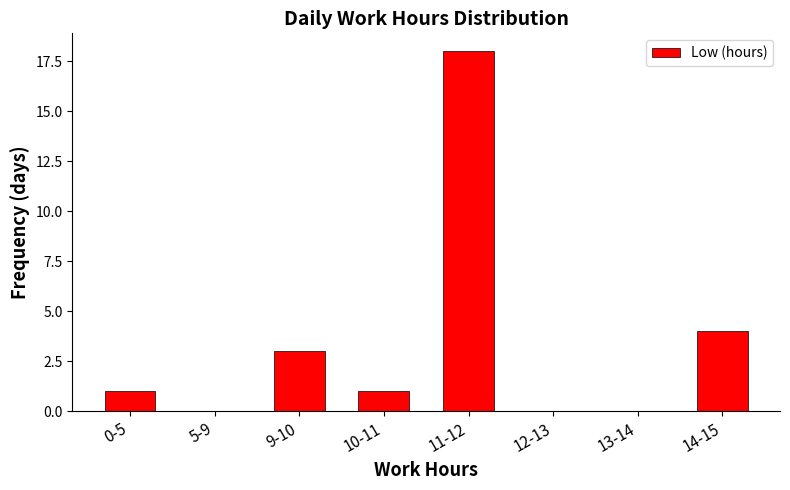

Reading left to right, what are all the values shown in this chart?

0-5=1	5-9=0	9-10=3	10-11=1	11-12=18	12-13=0	13-14=0	14-15=4